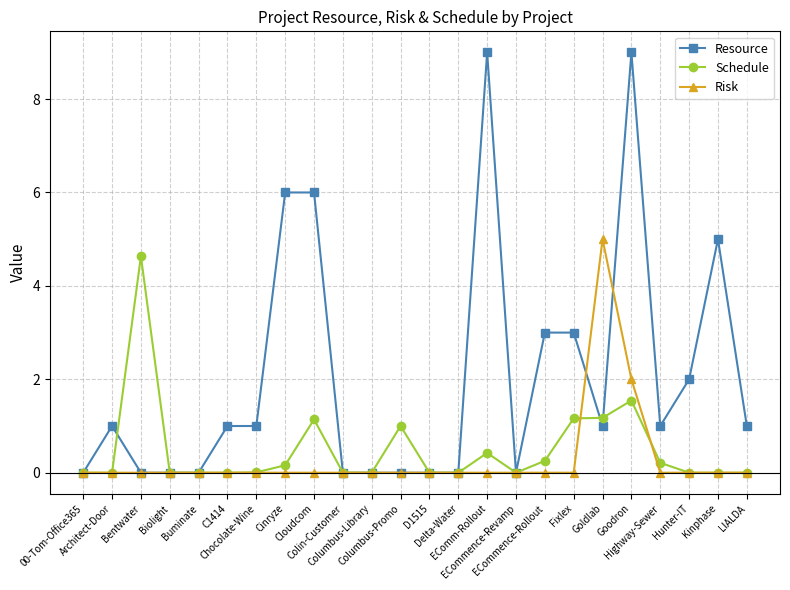

Which series has the largest range (max minus min)?

Resource